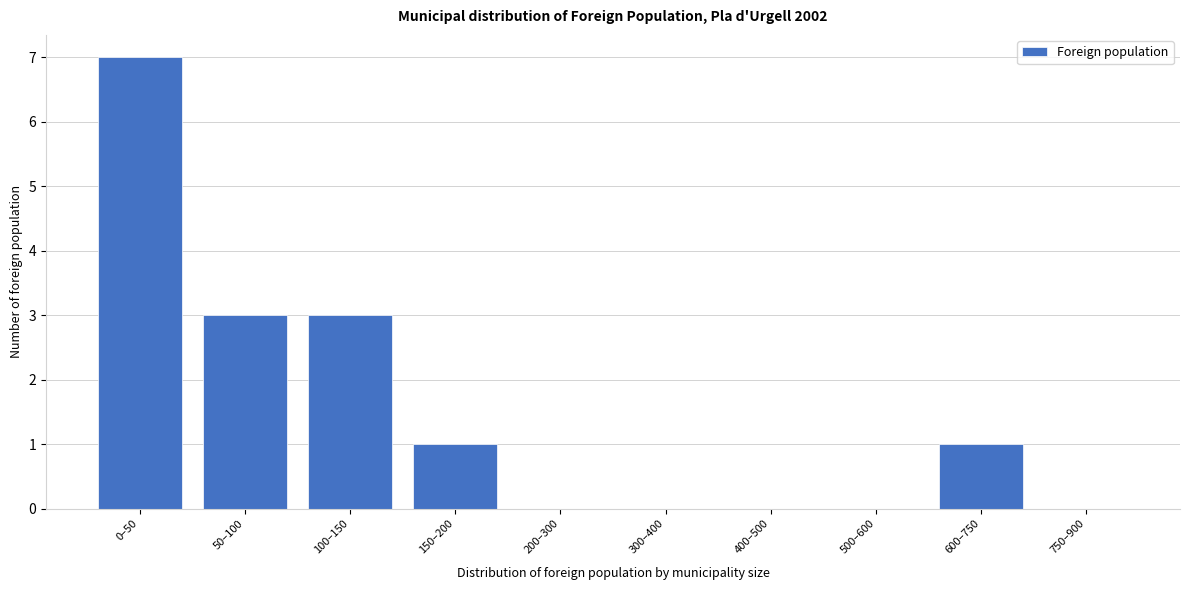

Reading left to right, transcribe all the data shown in this chart.

0–50=7	50–100=3	100–150=3	150–200=1	200–300=0	300–400=0	400–500=0	500–600=0	600–750=1	750–900=0